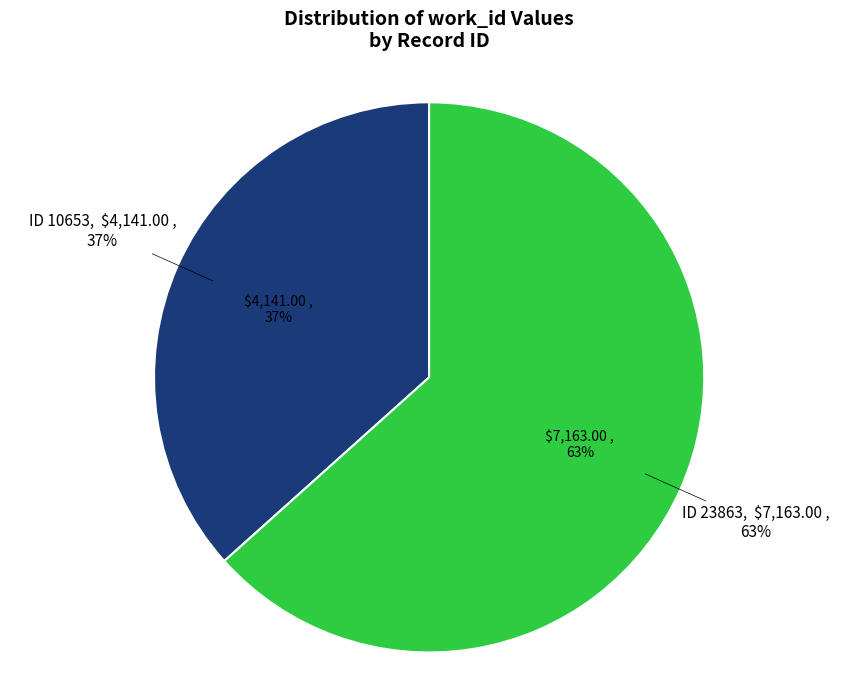

Does any single category account for the majority?

Yes